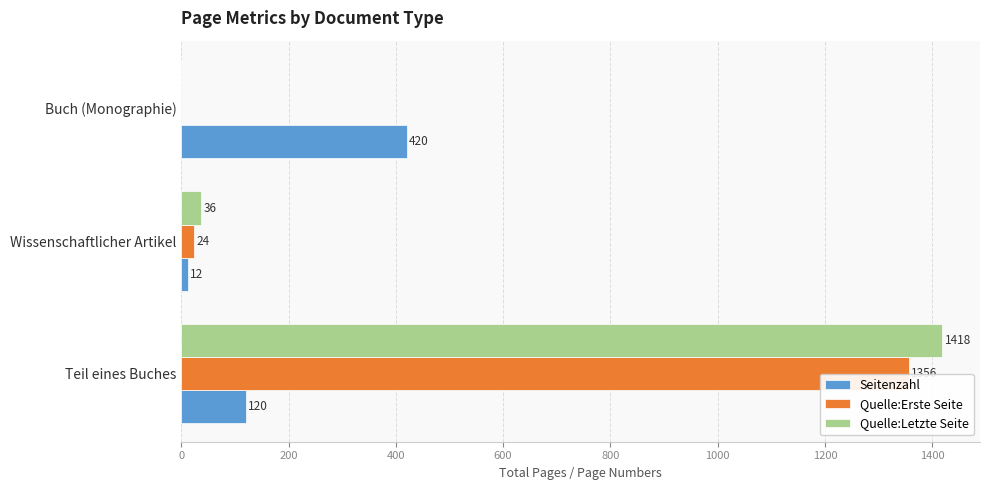

What is the sum of all Seitenzahl values?

552